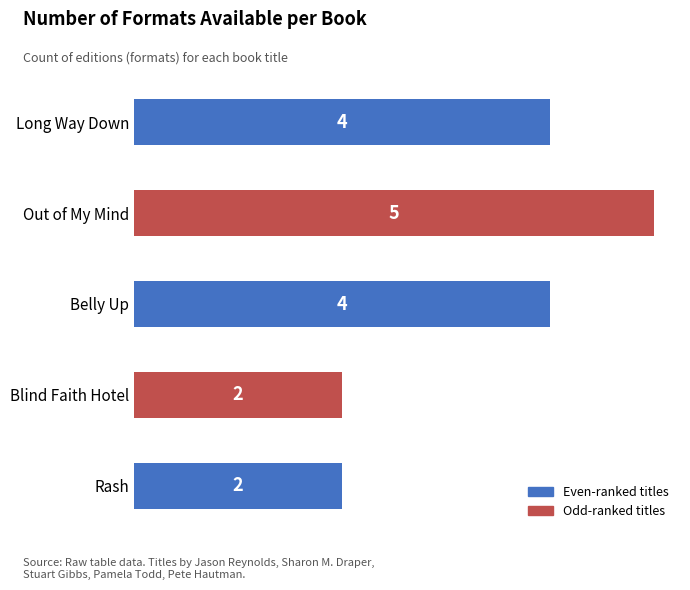

How many values are between 2 and 4?

4